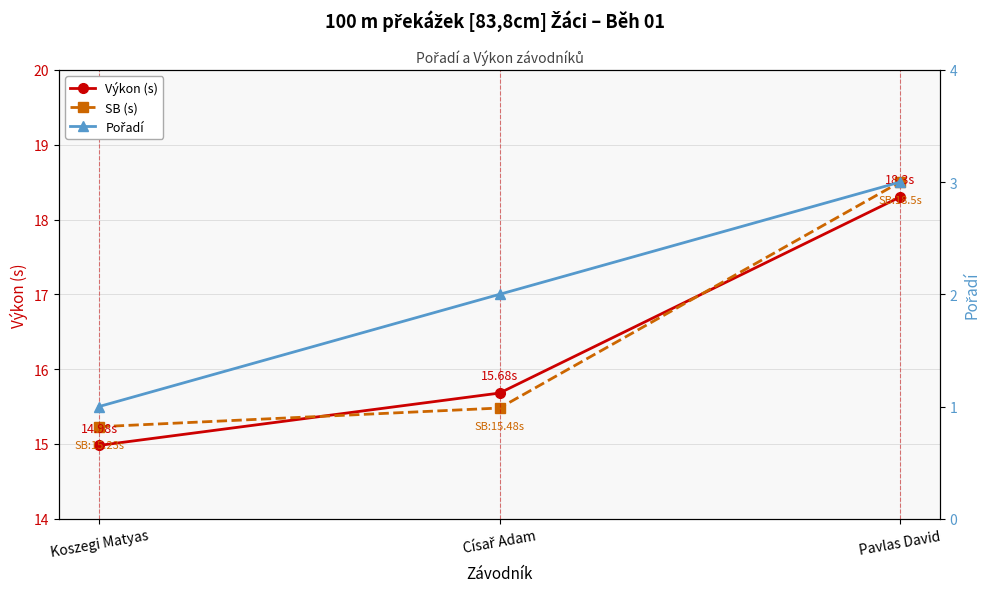

The SB (s) series shows 15.2 at Koszegi Matyas. True or false?

True